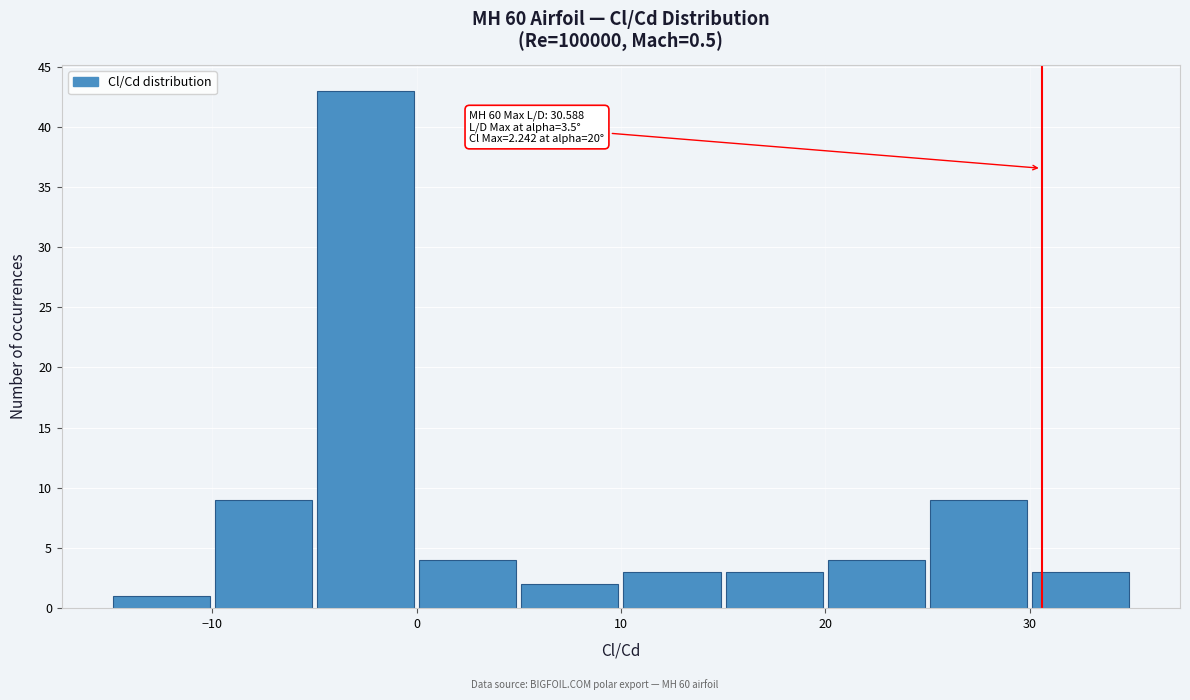

Which range on the x-axis has the tallest bar?

-5 to 0